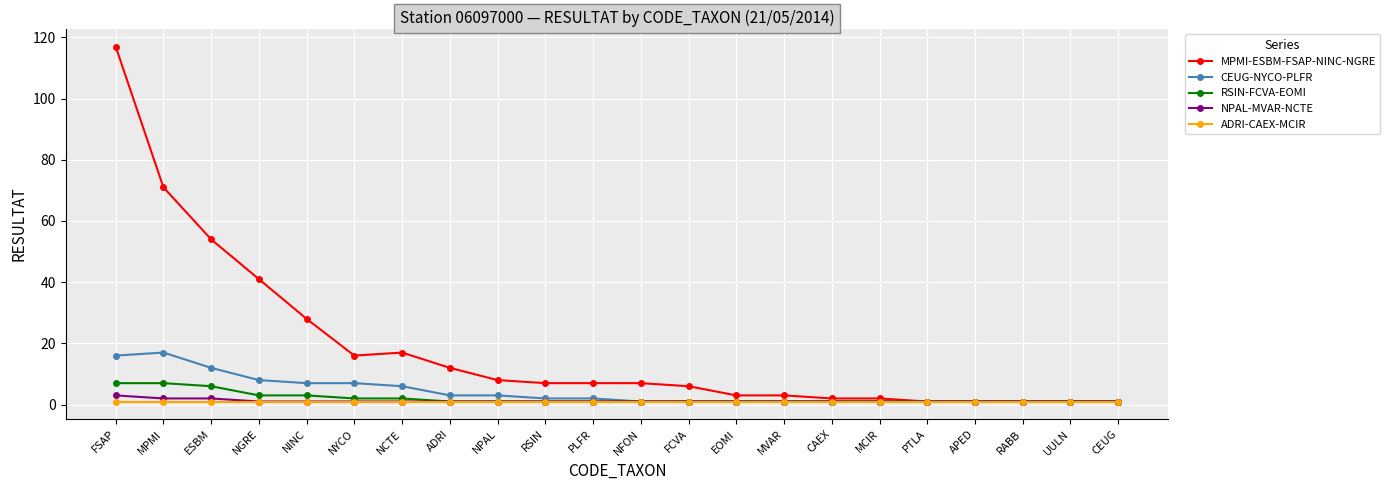

What is the average value of the ADRI-CAEX-MCIR series?

1